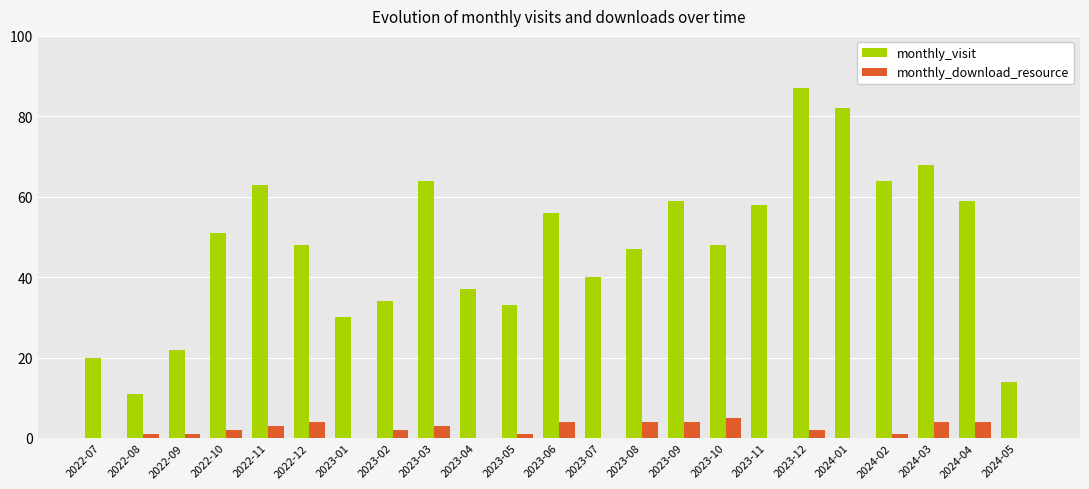

What is the total value across all series at 2022-12?

52